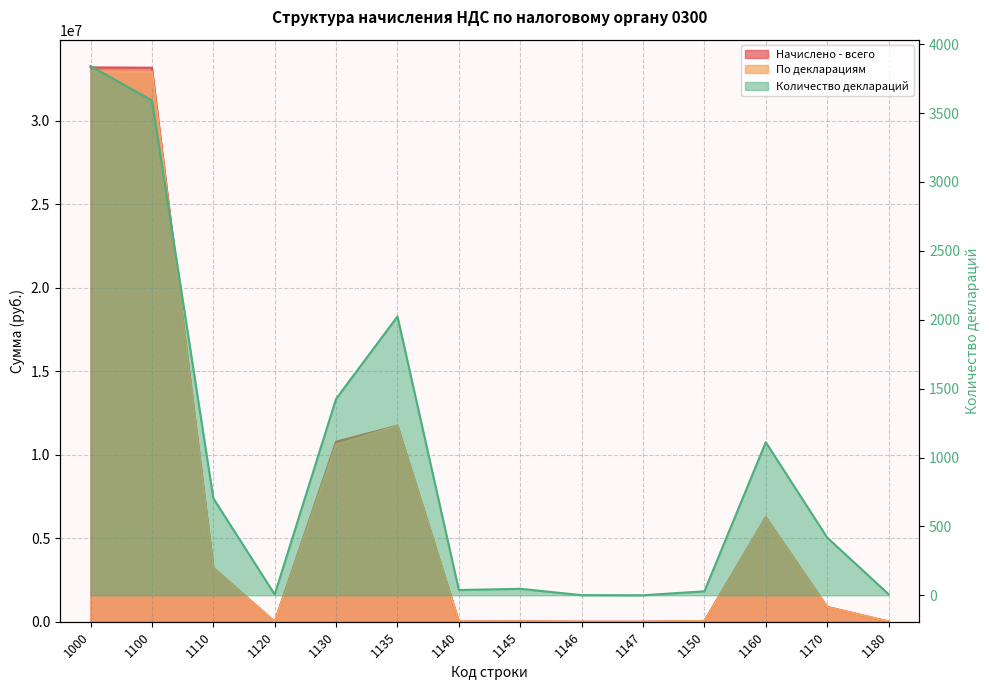

Rank the categories by По декларациям value from highest to lowest.

1000, 1100, 1135, 1130, 1160, 1110, 1170, 1150, 1145, 1180, 1140, 1146, 1120, 1147